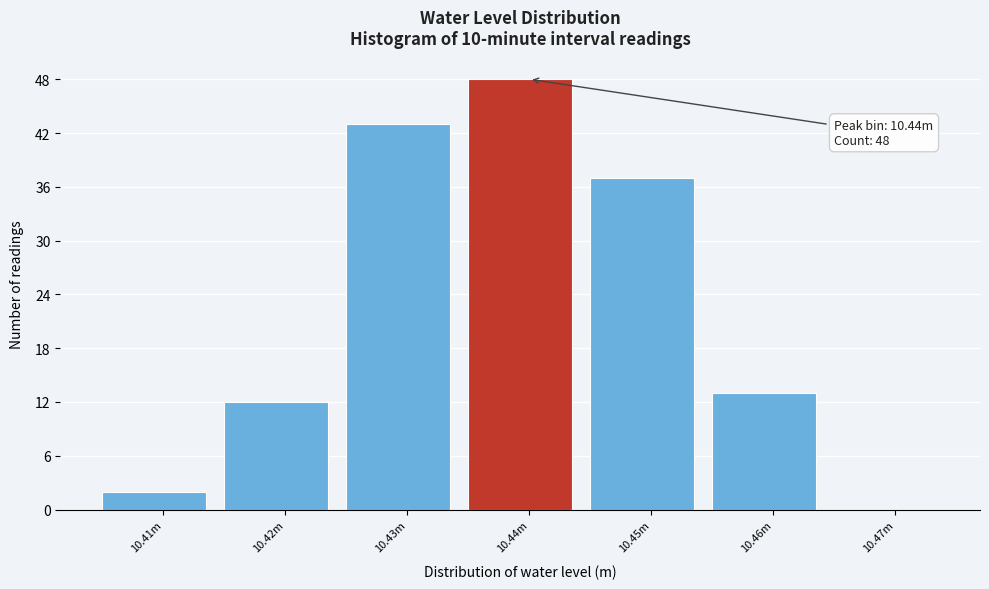

Reading left to right, list all the values displayed in this chart.

10.41m=2	10.42m=12	10.43m=43	10.44m=48	10.45m=37	10.46m=13	10.47m=0